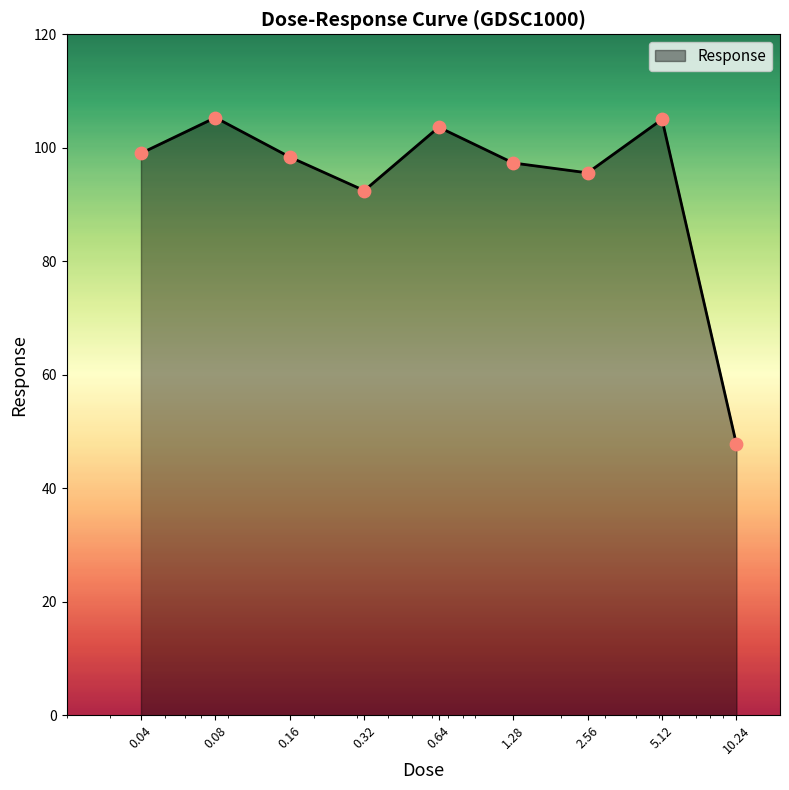

What is the minimum value shown in the chart?

47.7